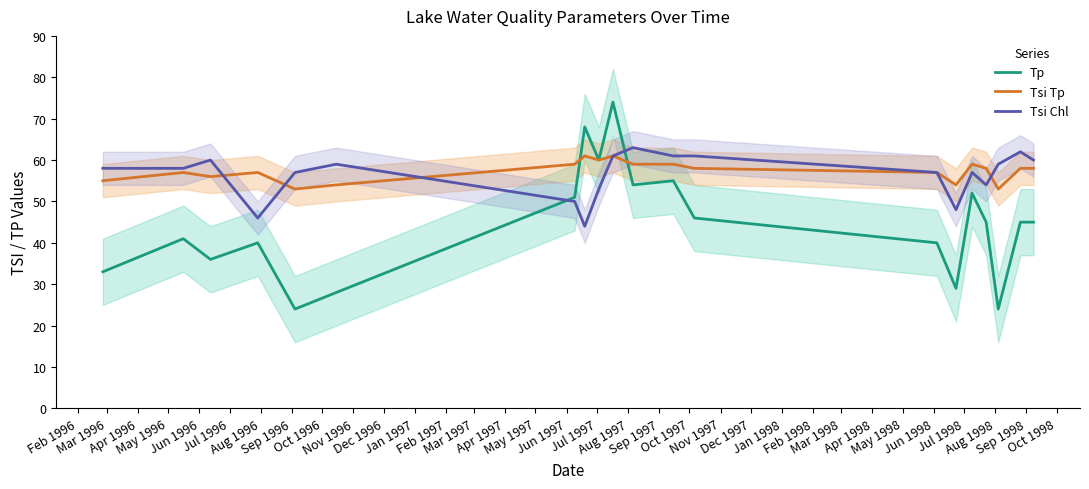

List the series in order of their peak value, lowest first.

Tsi Tp, Tsi Chl, Tp